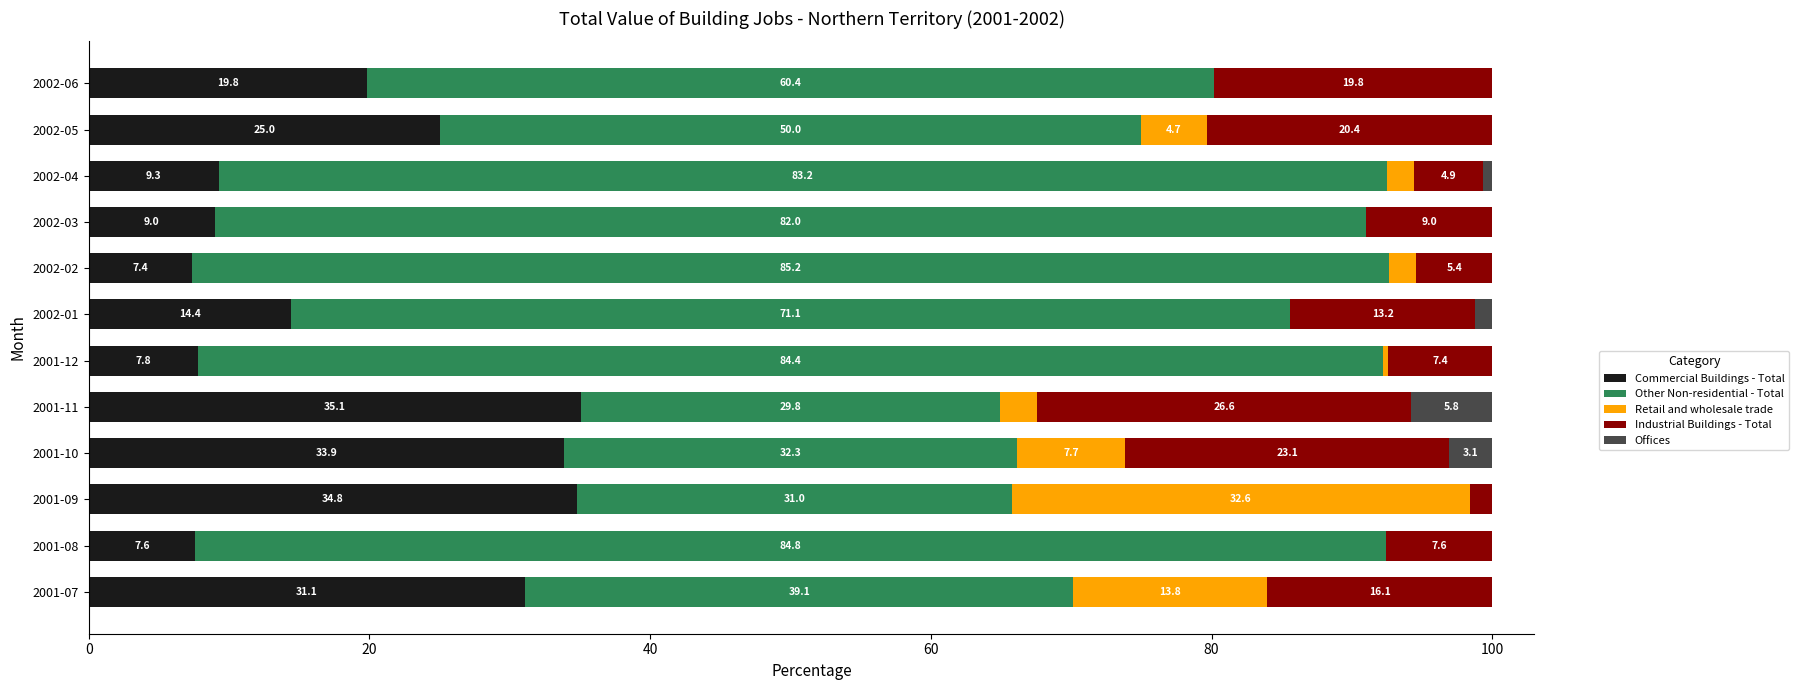

The value of Commercial Buildings - Total at 2001-09 is 34.8. True or false?

True